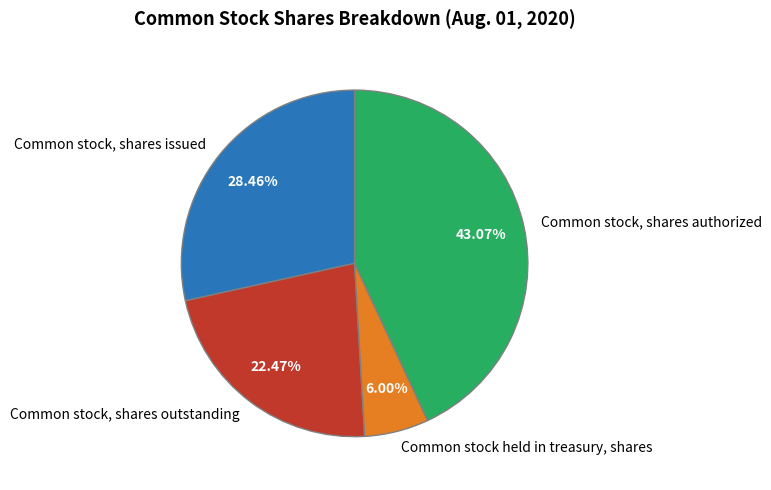

Is there a majority slice in this chart?

No